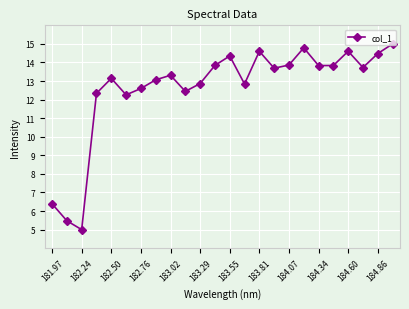

What is the greatest value displayed?

15.0